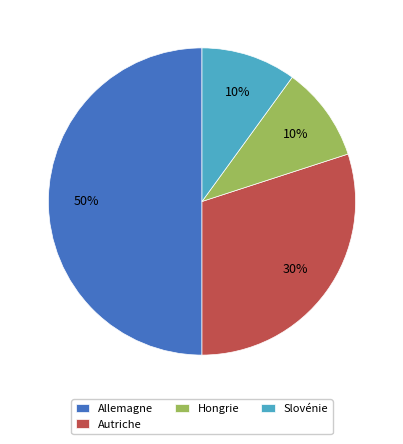

Between Allemagne and Autriche, which is larger?

Allemagne